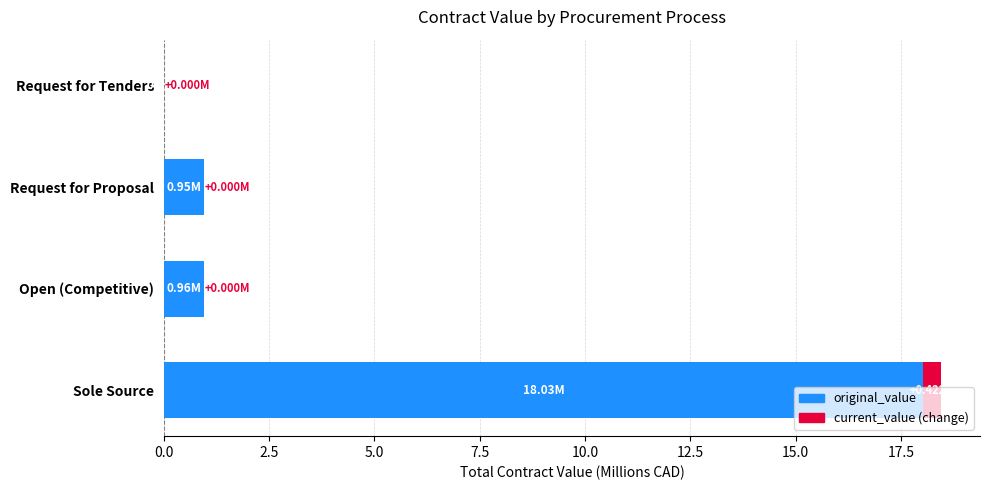

At which category is the sum across all series the highest?

Sole Source